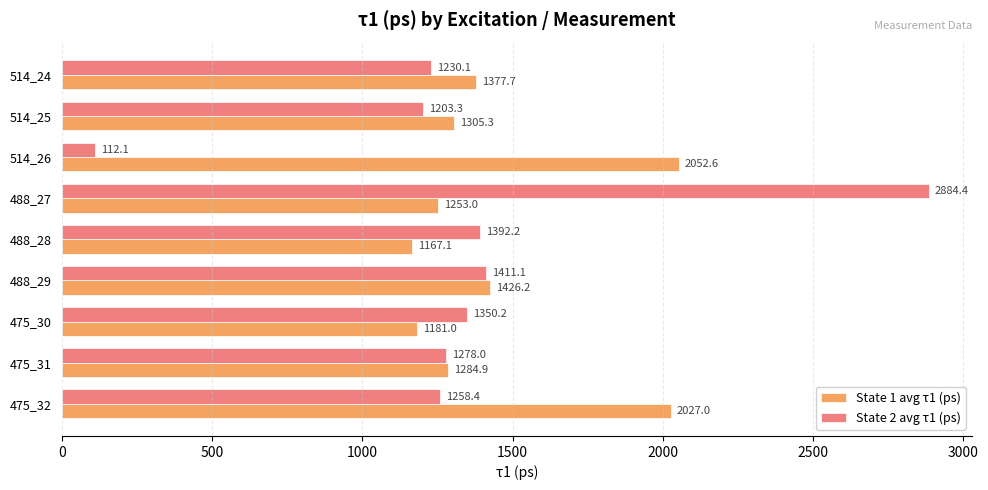

Which series has the largest range (max minus min)?

State 2 avg τ1 (ps)